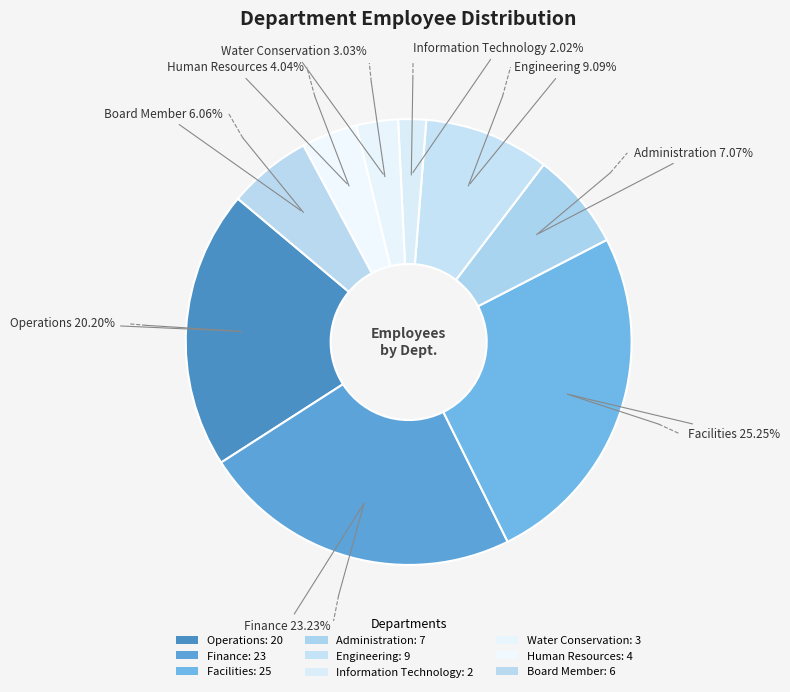

Rank the categories by value from highest to lowest.

Facilities, Finance, Operations, Engineering, Administration, Board Member, Human Resources, Water Conservation, Information Technology